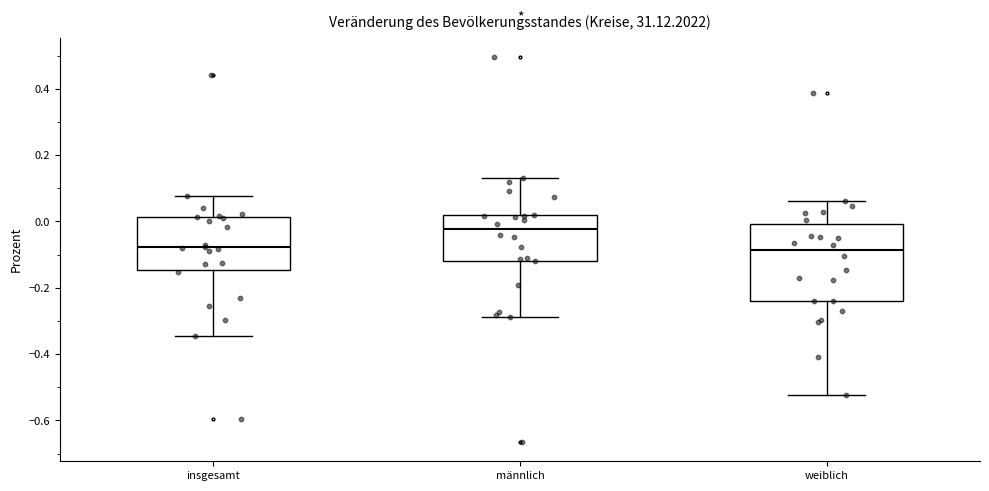

Which box is the tallest, from its lower edge to its upper edge?

weiblich